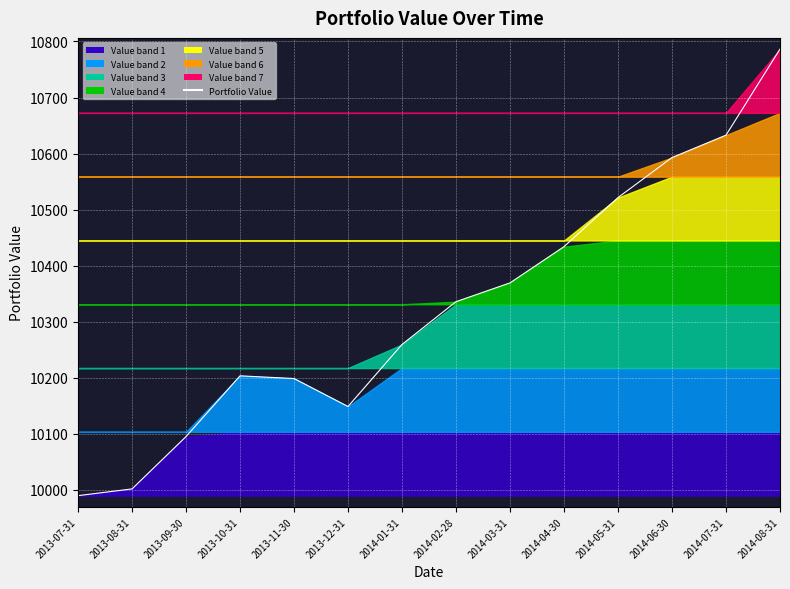

What is the ratio of the value at 2014-06-30 to the value at 2014-07-31?

1.0